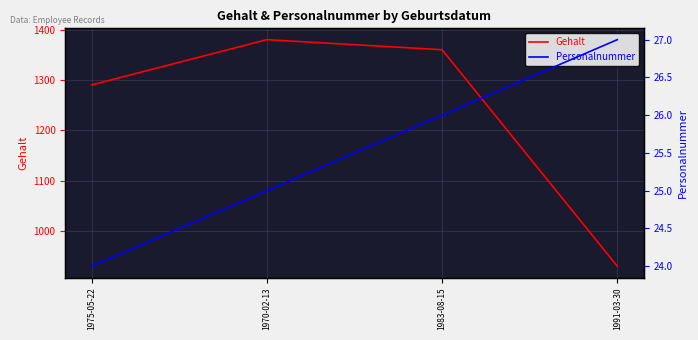

What is the approximate value of Gehalt at 1983-08-15?

1360